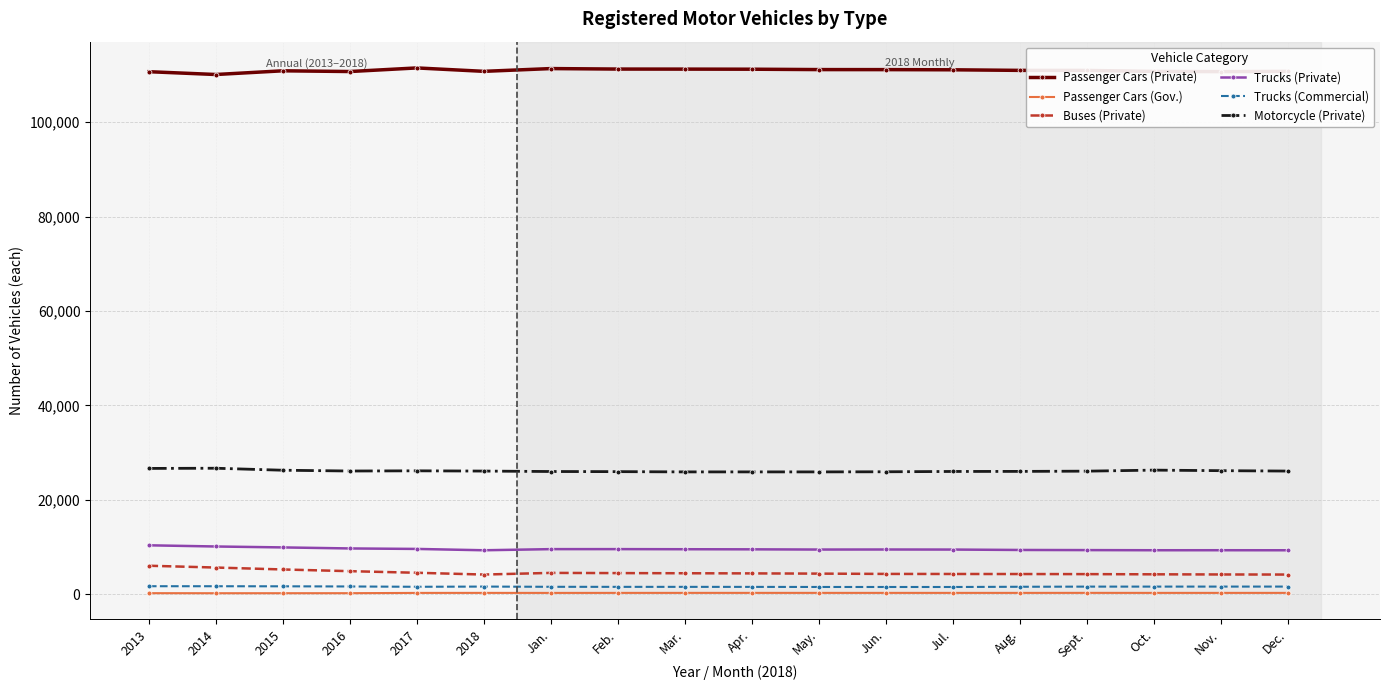

What is the total value across all series at 2015?

154192